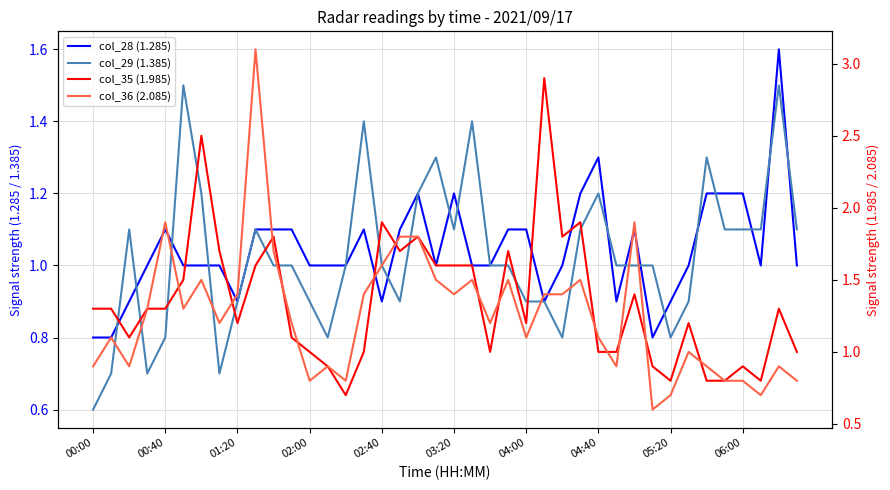

Which category has the lowest value in the col_35 (1.985) series?

14